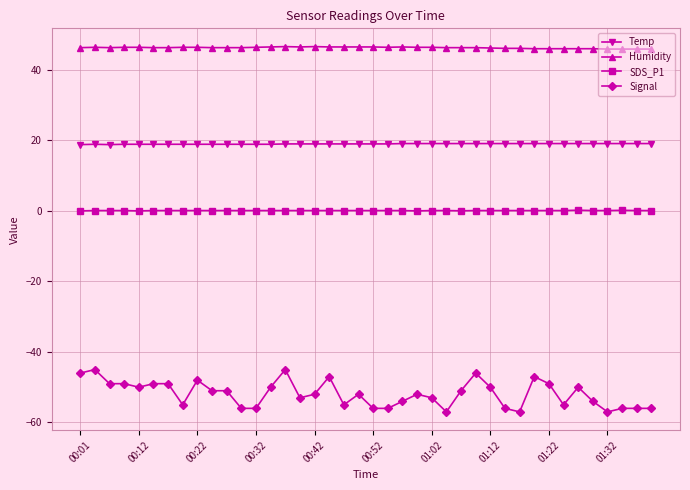

What is the average value of the Humidity series?

46.3